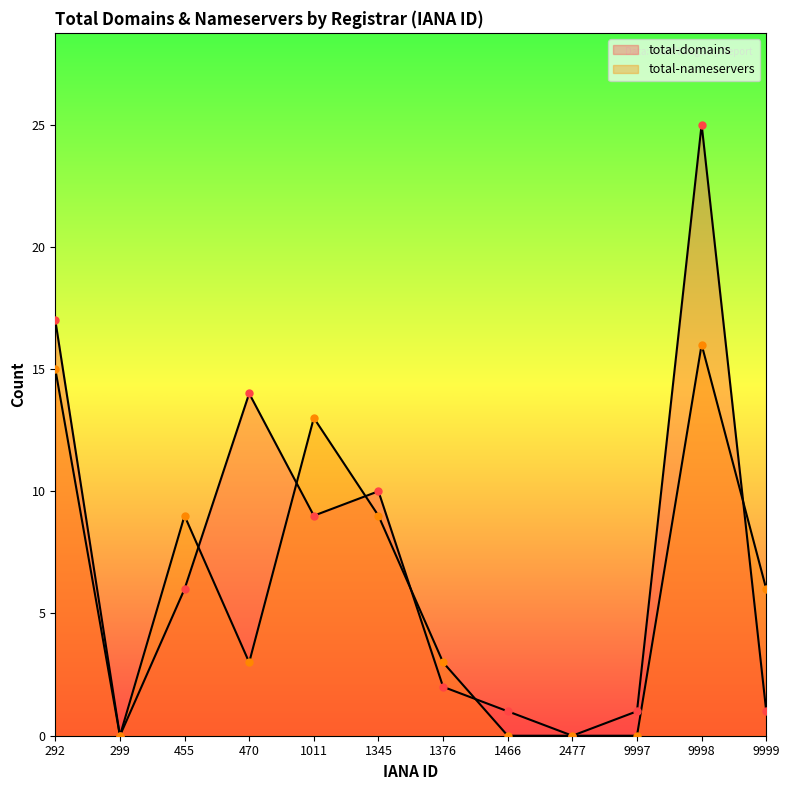

Which series ends up on top after the final intersection of total-domains and total-nameservers?

total-nameservers